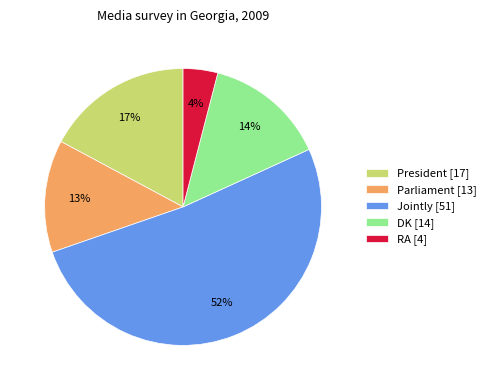

True or false: President accounts for 17% of the total.

True